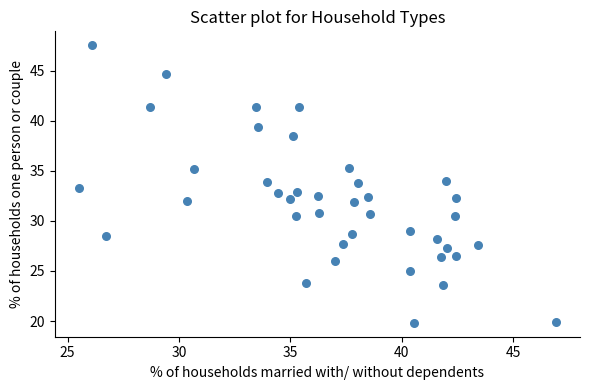

What is the range of Y values (max minus min)?

27.7